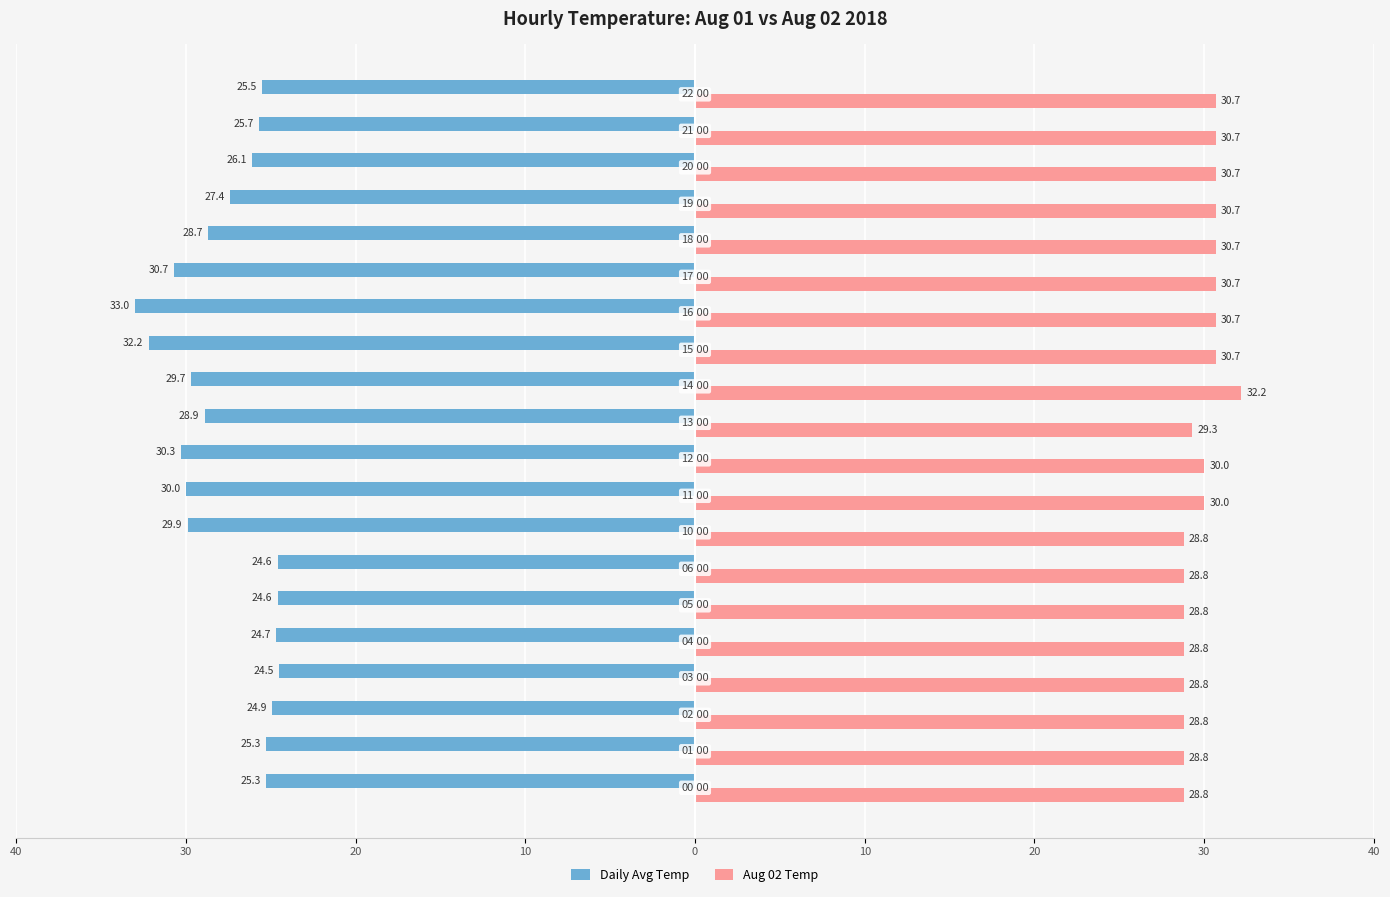

What is the value of the Aug 02 Temp bar at the 18th from the left?

30.7